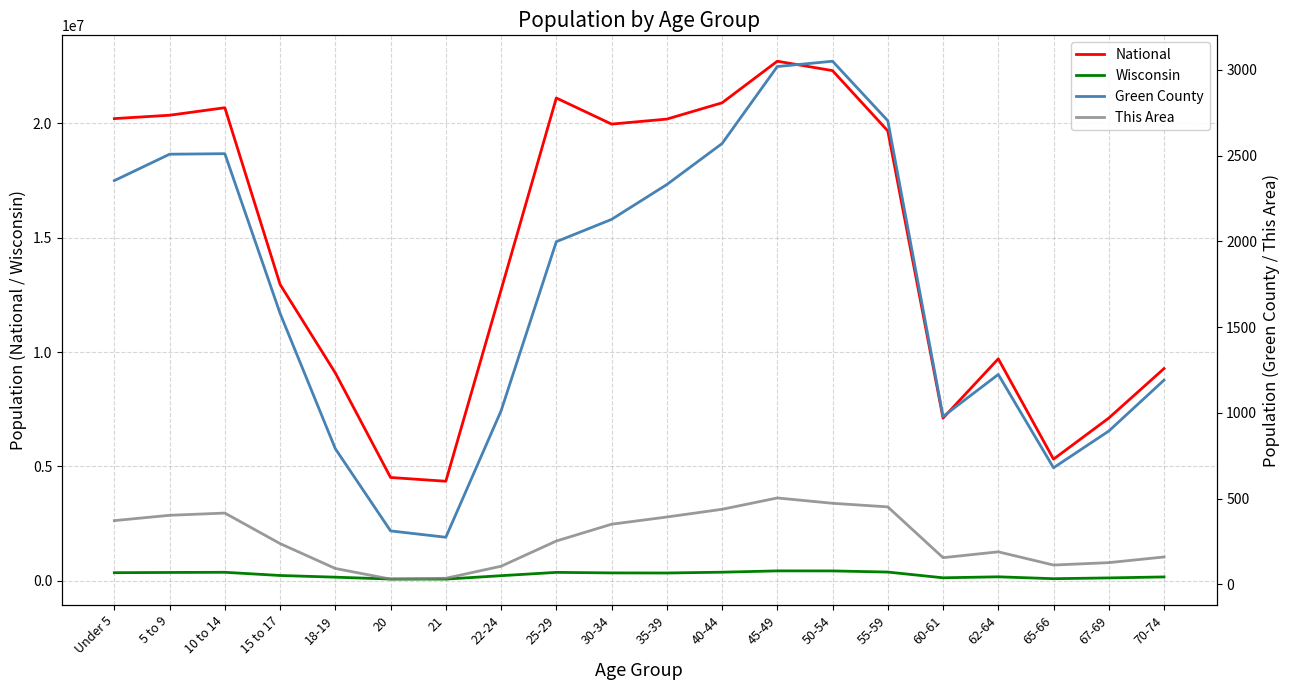

What position from the right is 55-59?

6